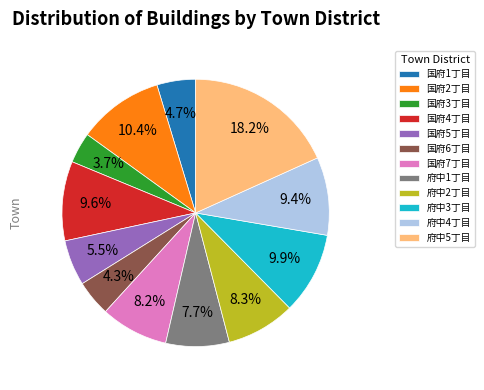

Is 府中4丁目 the majority of the pie?

No